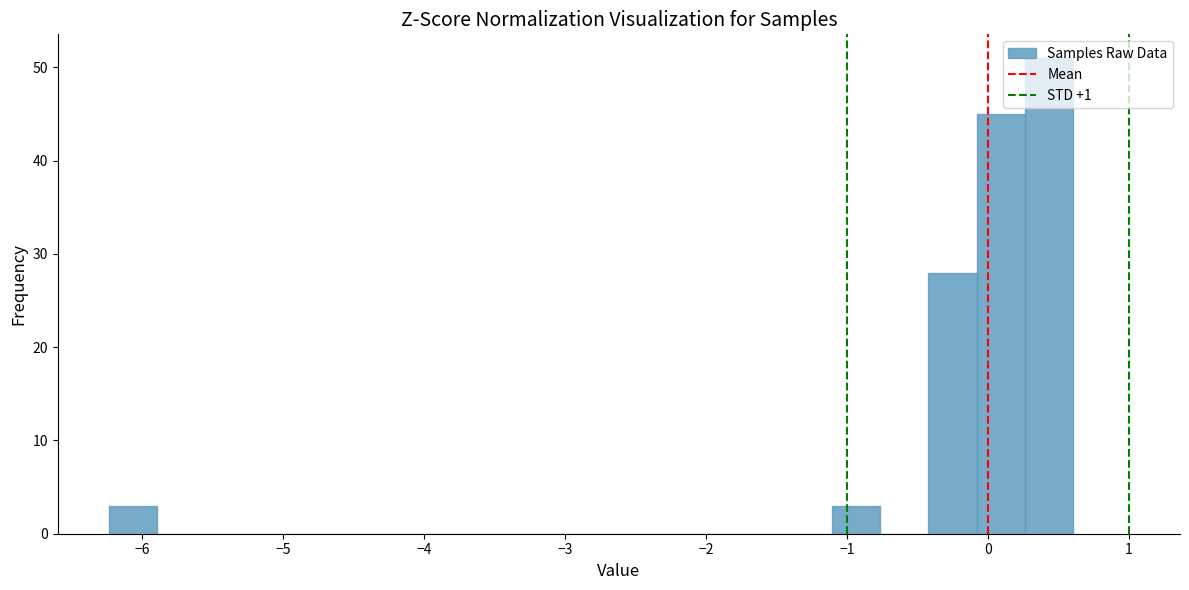

Read against the x-axis, roughly where is the centre of the tallest bar?

0.4